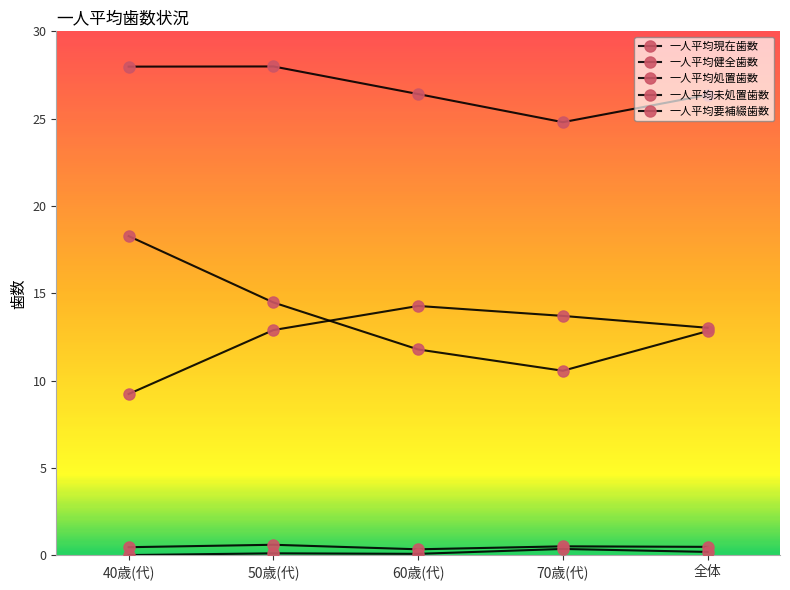

Is this an area chart (filled region under the line)?

No